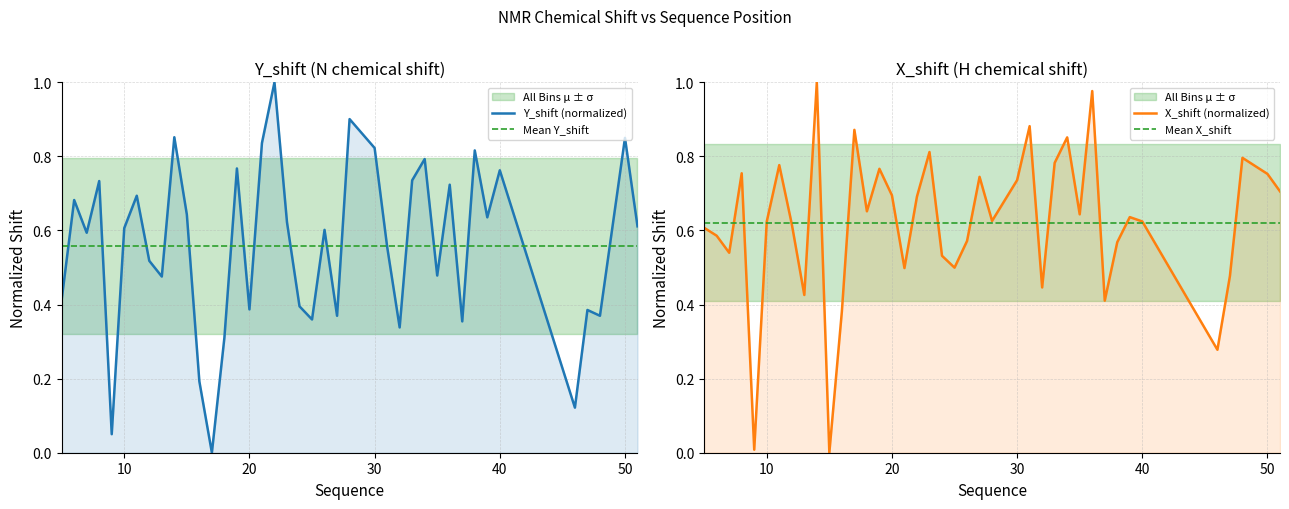

How many lines are shown in the chart?

4